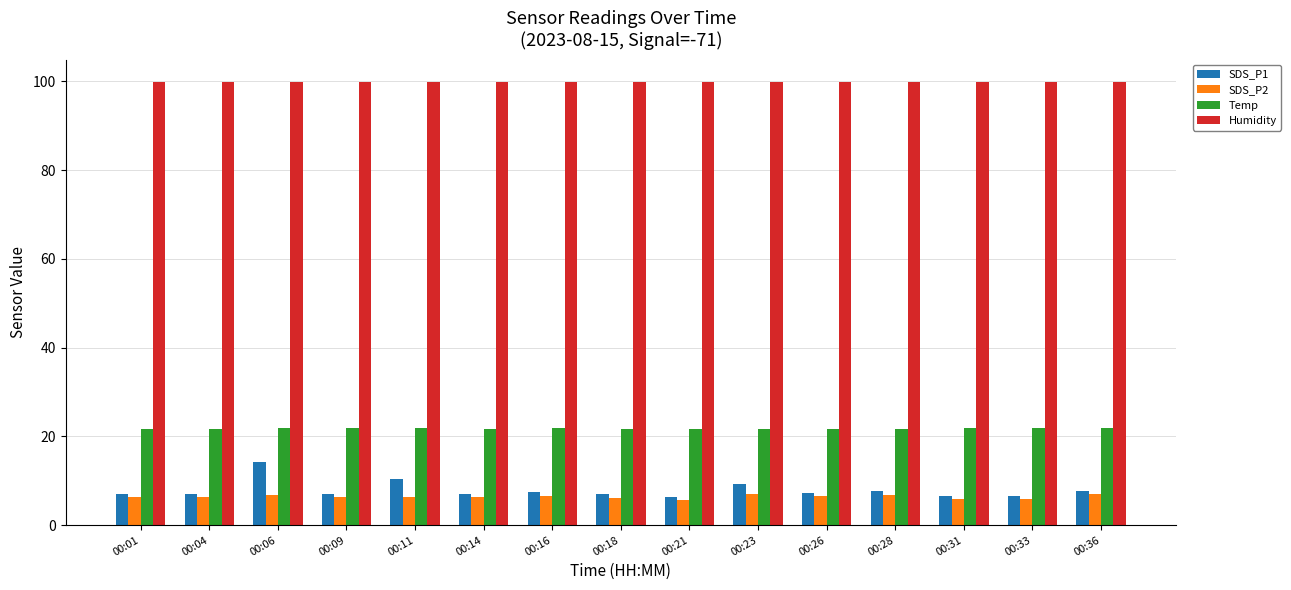

Which series has the largest range (max minus min)?

SDS_P1